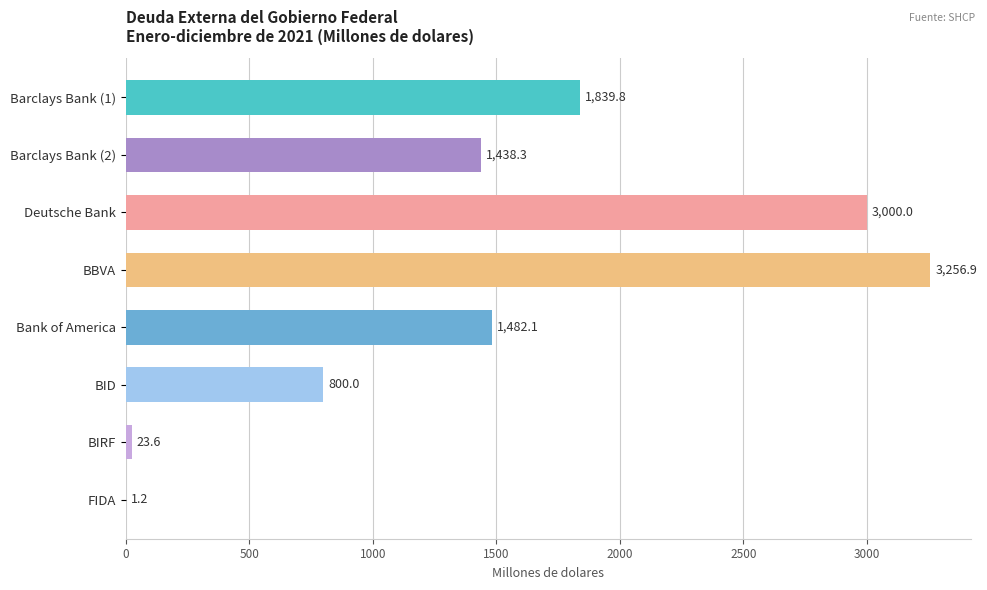

The chart shows a value of 1839.8 at Barclays Bank (1). True or false?

True